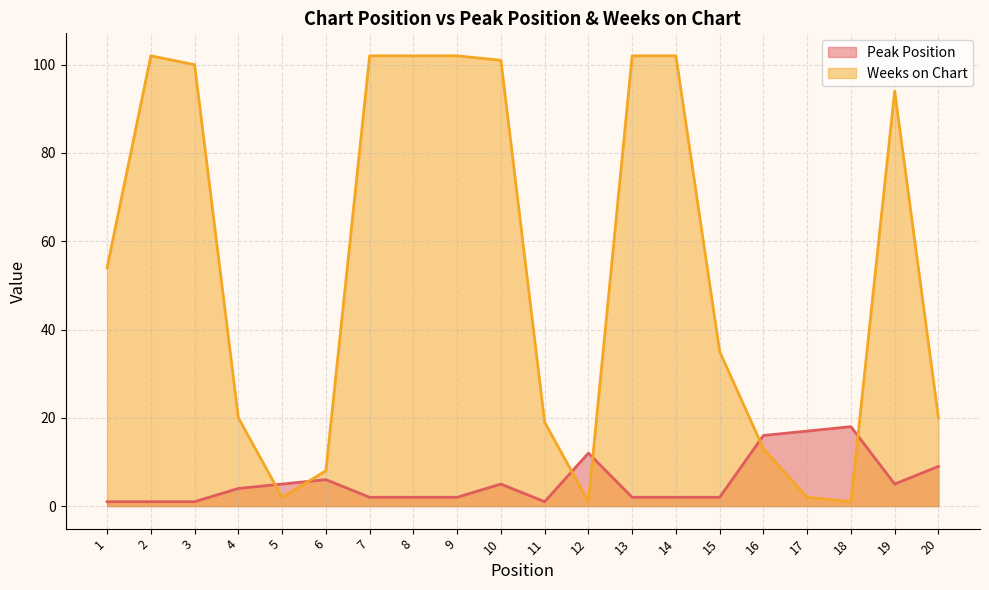

Between 9 and 17, which is larger?

17